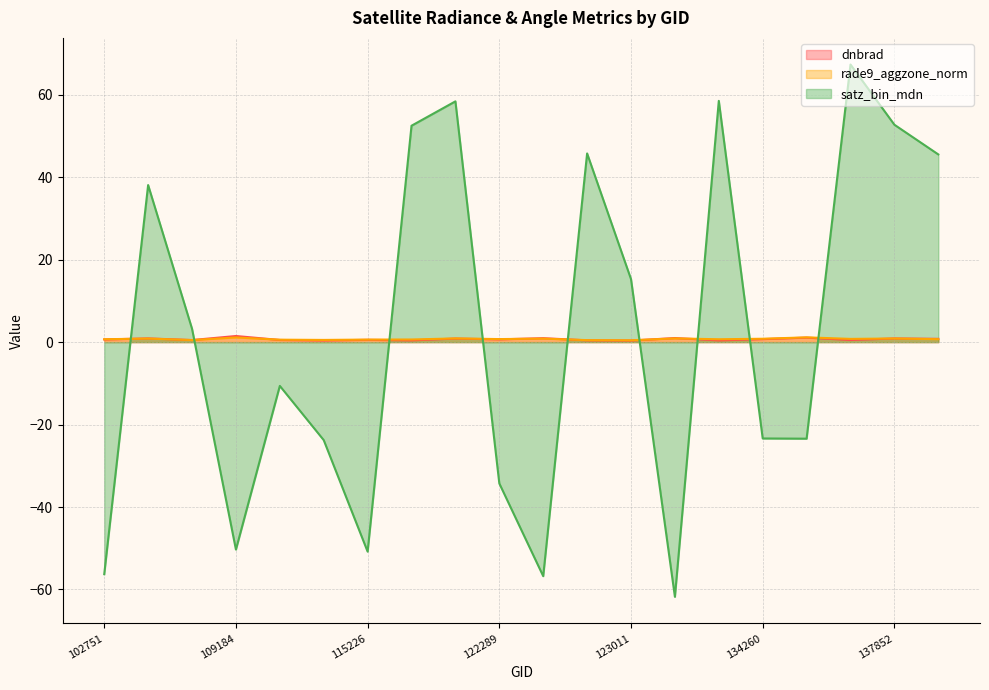

The value of dnbrad at 121771 is 0.3. True or false?

False